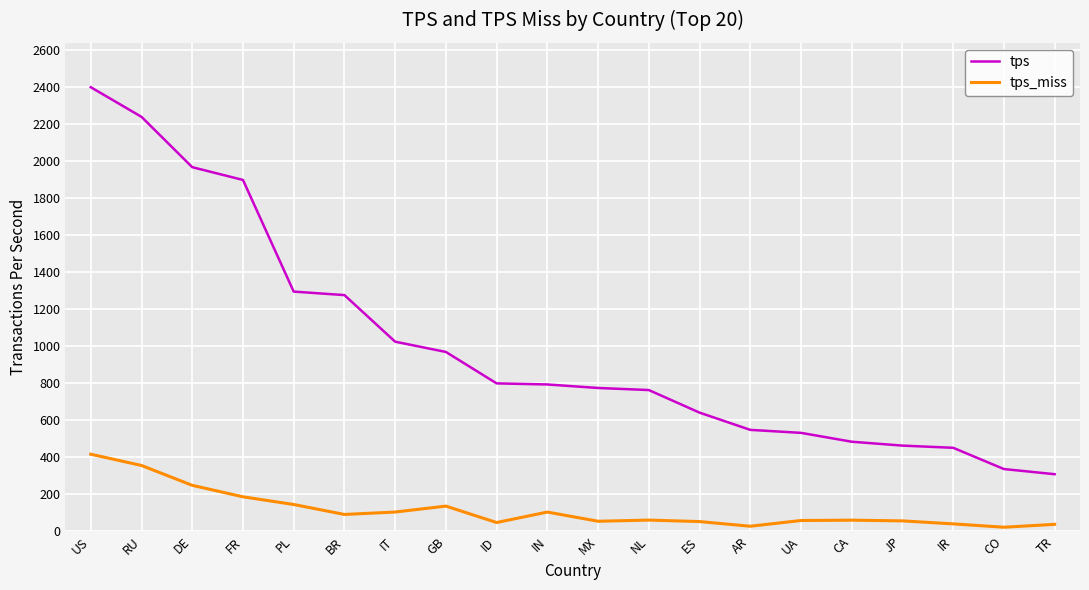

Is the value of tps at NL greater than the value of tps_miss at DE?

Yes